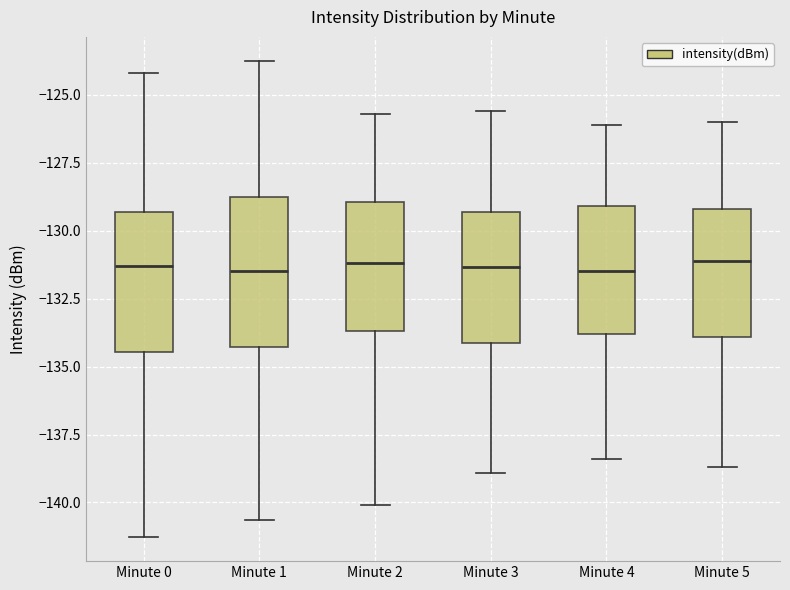

Where is the upper edge of the box for Minute 0 on the y-axis? The values are not printed on the chart, so give them approximately, as read against the axis.

-129.5